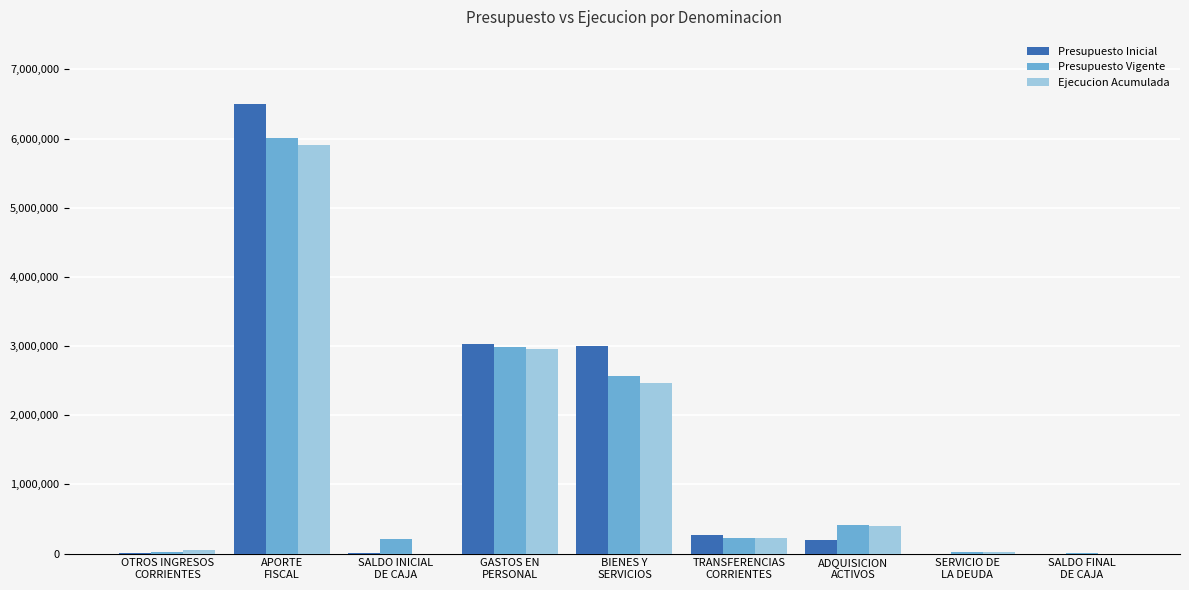

What is the maximum value shown in the chart?

6496500